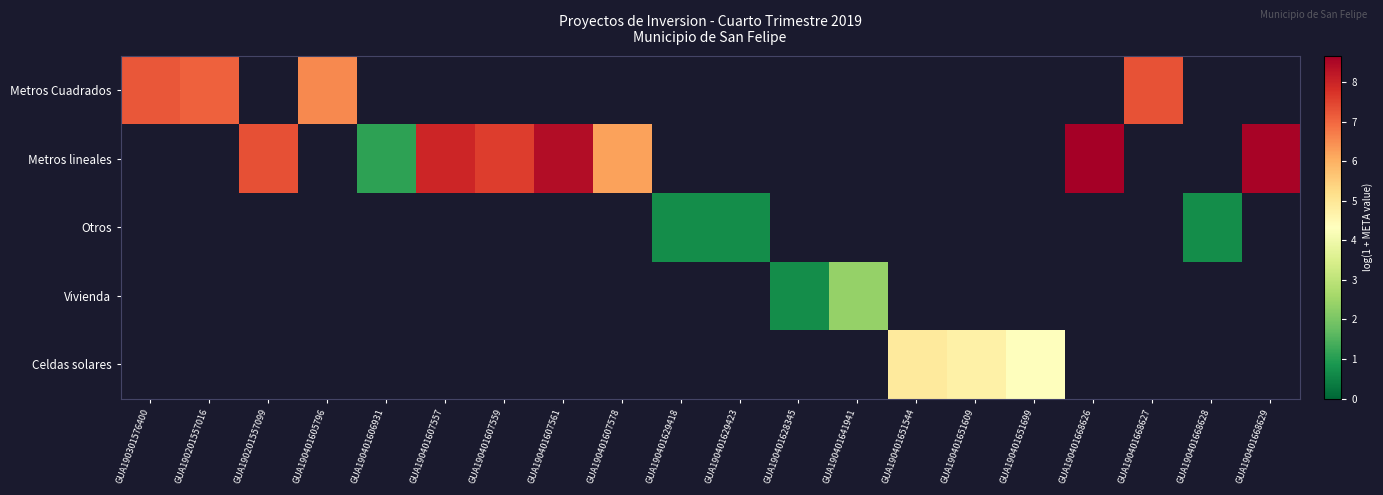

At which label is Metros Cuadrados closest to 6?

GUA190401605796